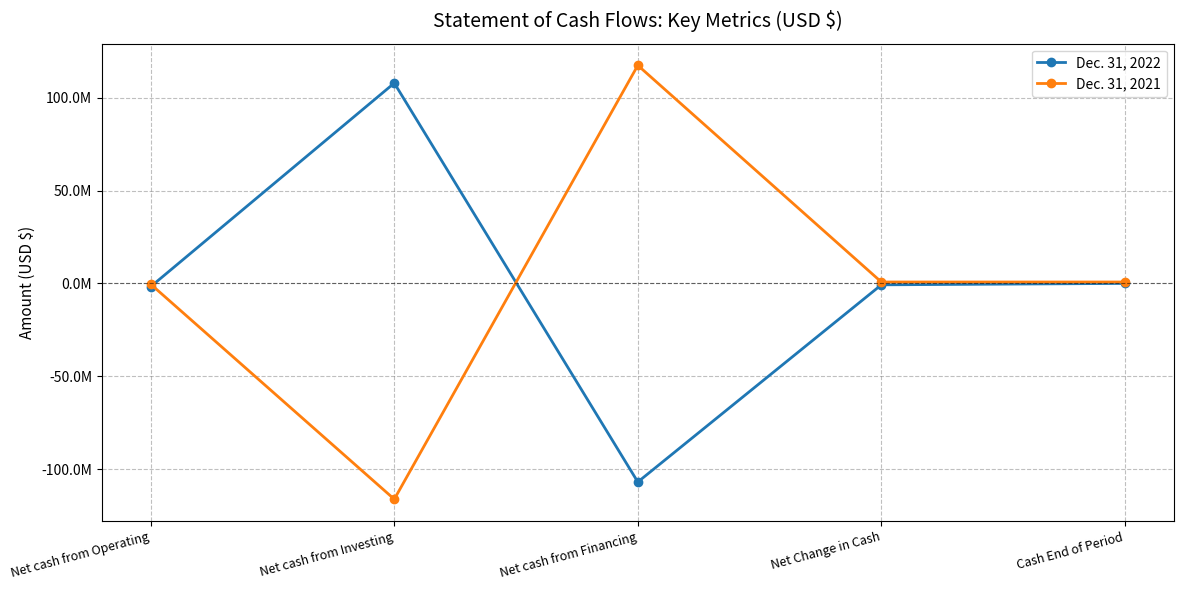

Which has a higher value, Net Change in Cash or Net cash from Financing?

Net Change in Cash